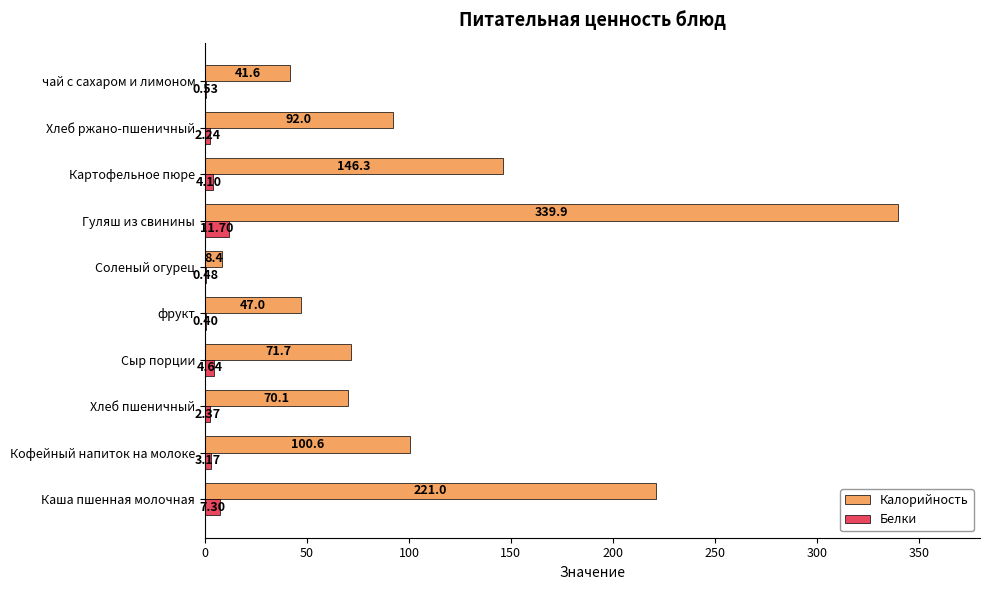

At which label is Калорийность closest to 174?

Картофельное пюре